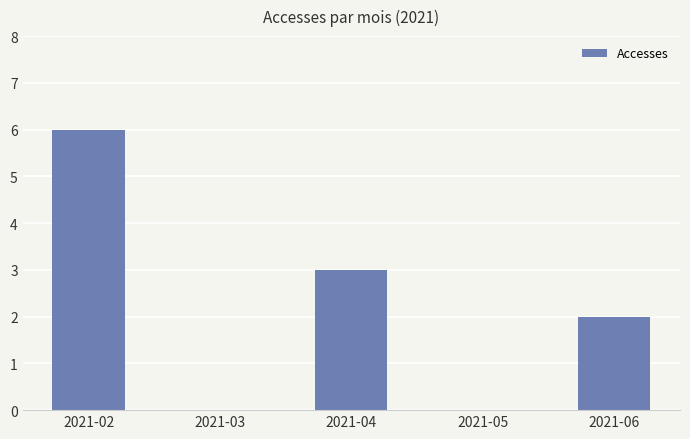

True or false: the data shows 3 at 2021-04.

True